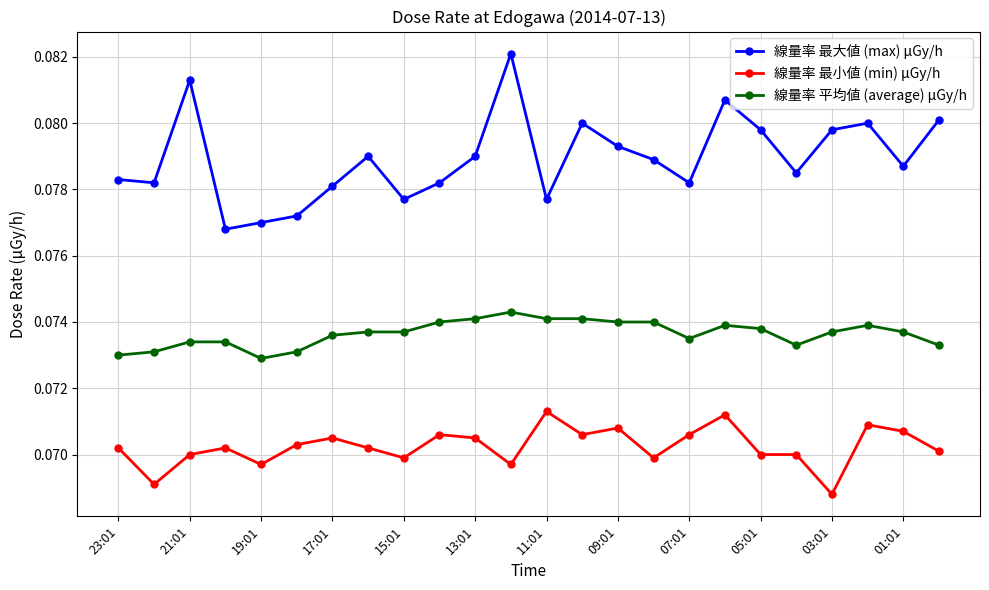

True or false: 線量率 最小値 (min) μGy/h and 線量率 平均値 (average) μGy/h cross at least once.

False